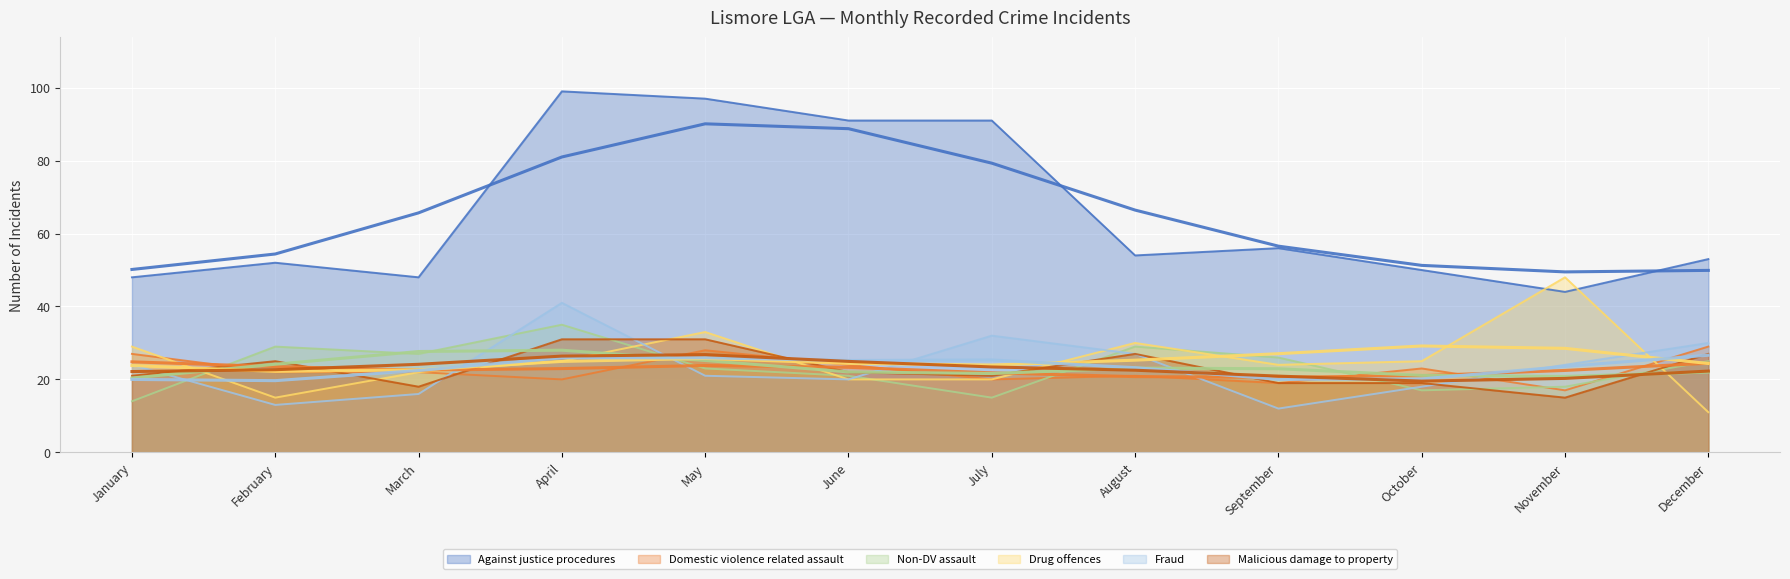

Where is the first local minimum for Domestic violence related assault?

April